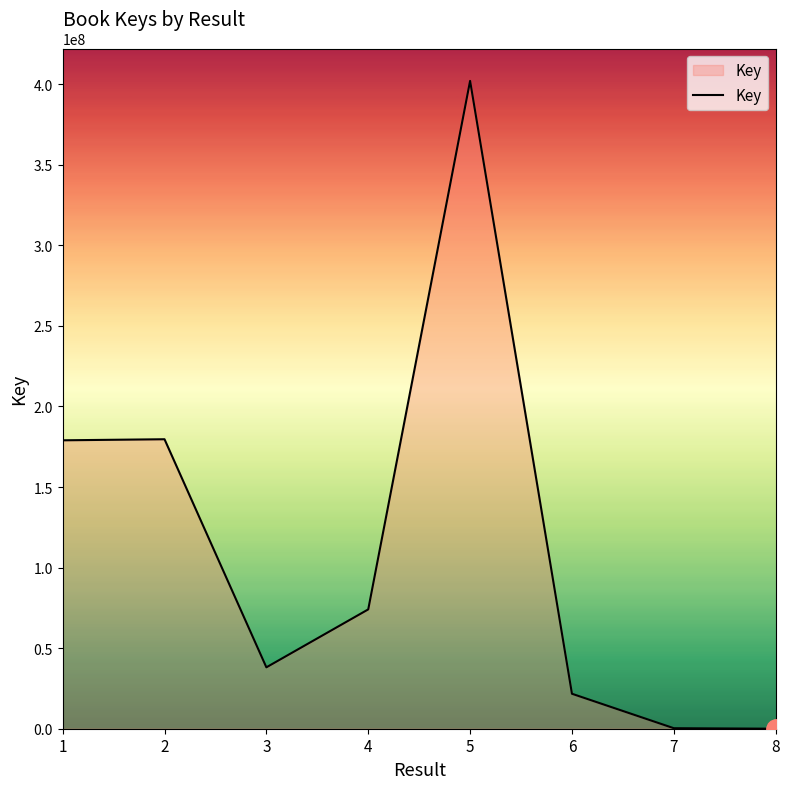

What is the change in value from 4 to 8?

-74059547